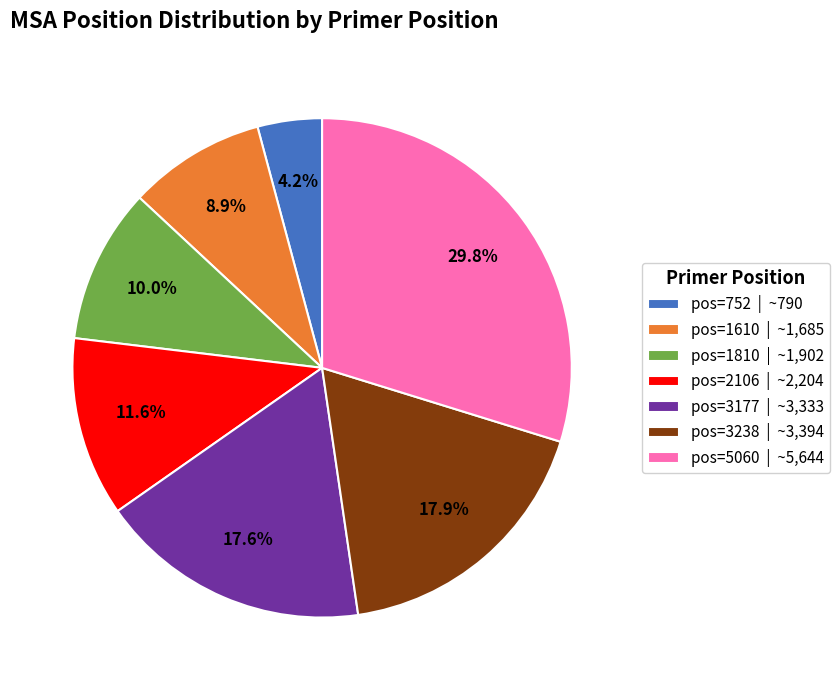

Does any single category account for the majority?

No